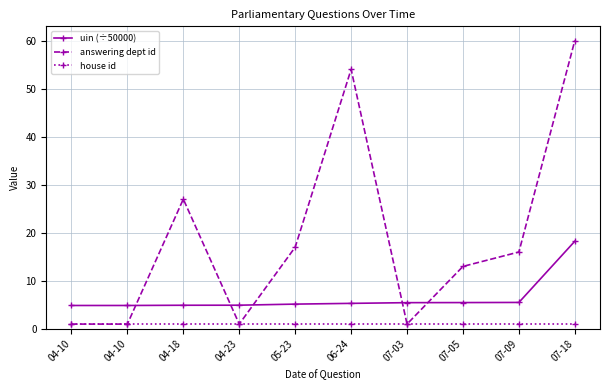

What is the lowest value of the answering dept id series?

1.0